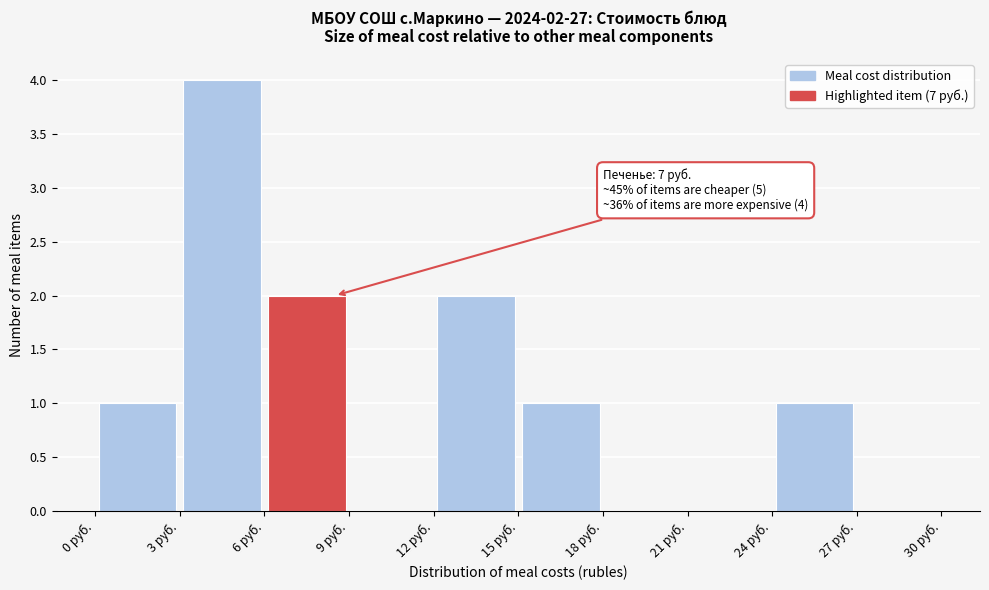

Which range on the x-axis has the tallest bar?

3 to 6